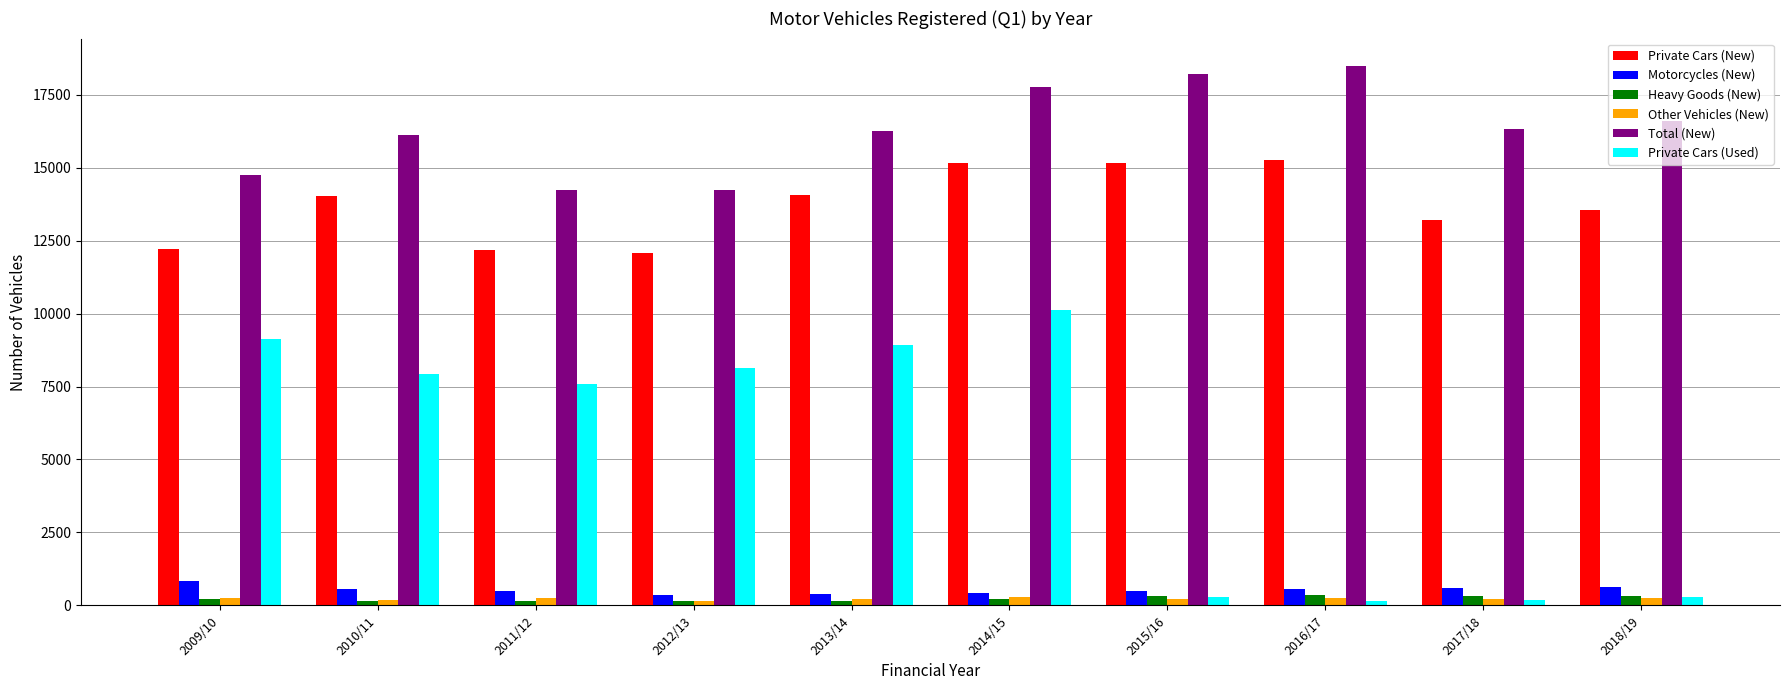

Which series has the widest spread of values?

Private Cars (Used)